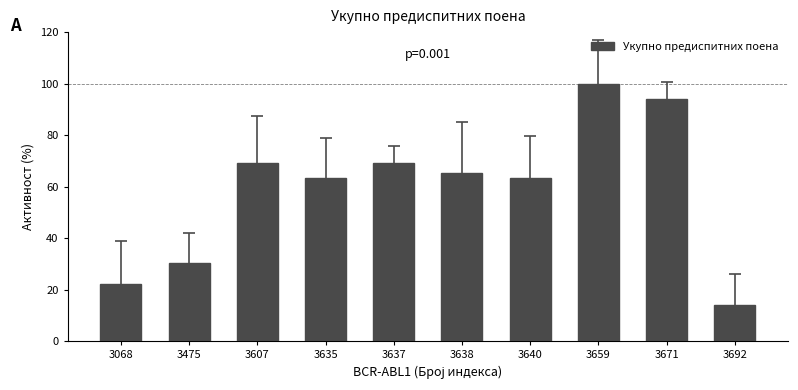

What is the sum of the values at 3638 and 3640?

128.6